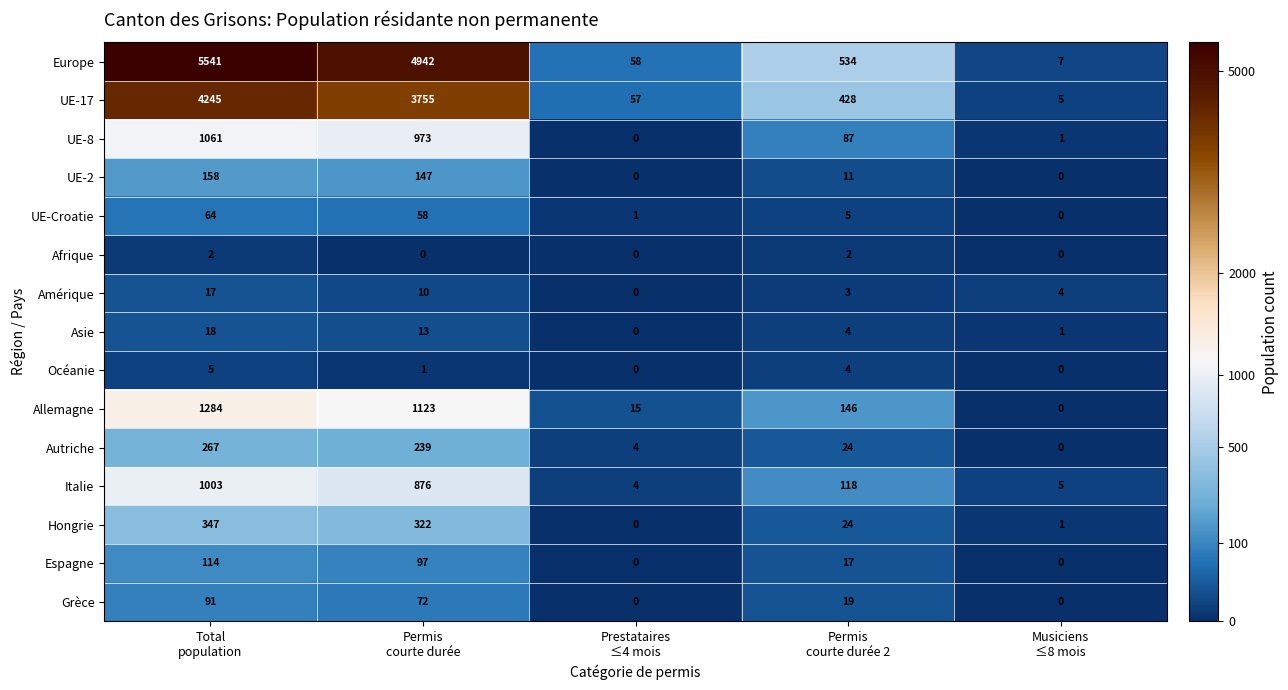

What is the minimum value for UE-17?

5